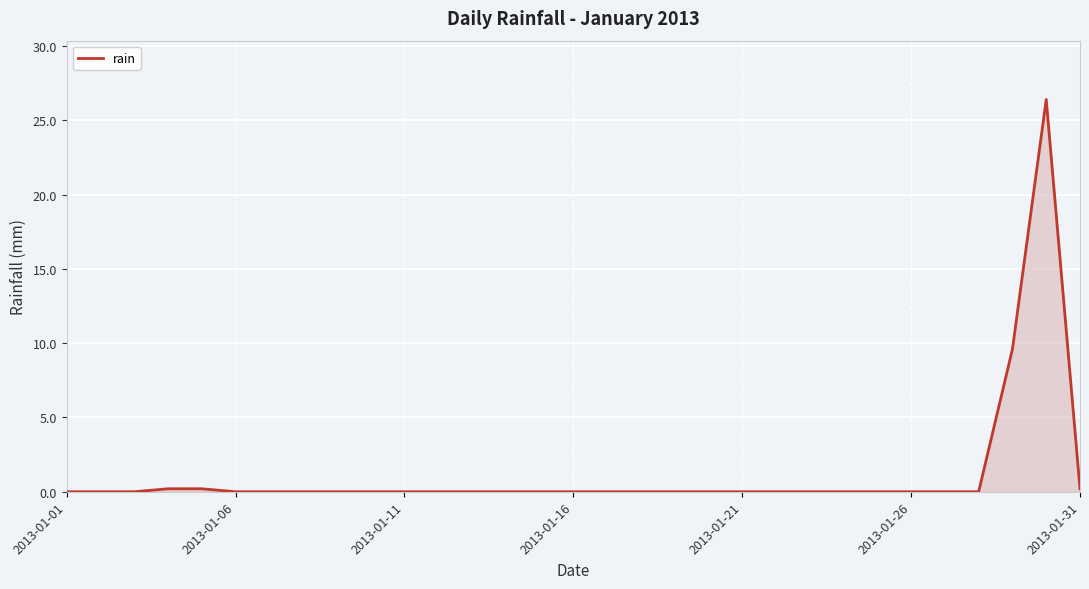

What is the sum of all values?

36.6